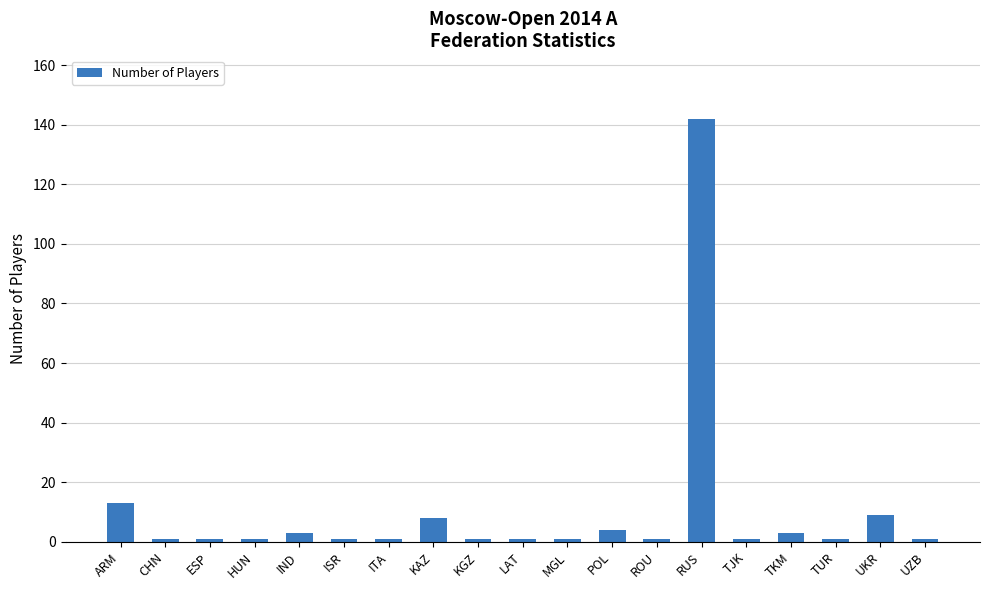

True or false: the data shows 1 at KGZ.

True